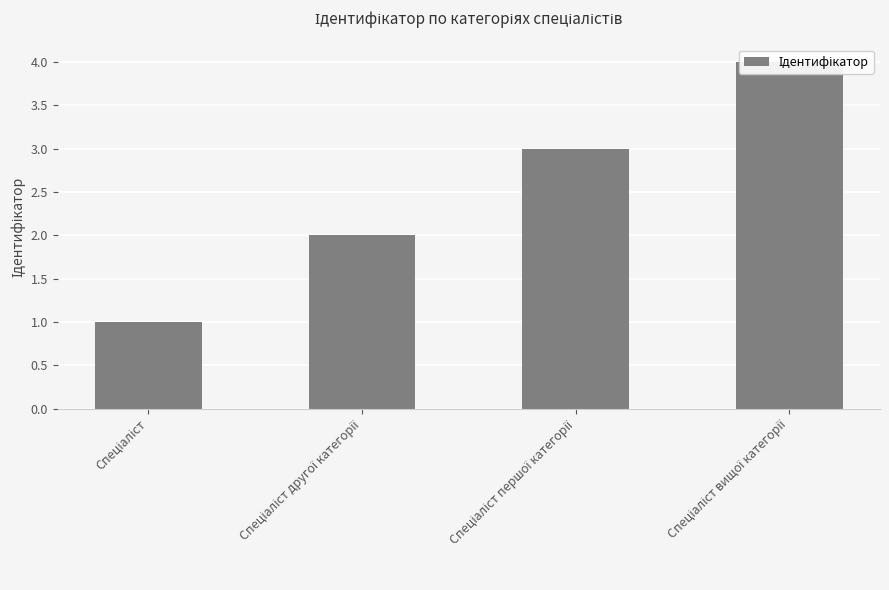

What is the minimum value shown in the chart?

1